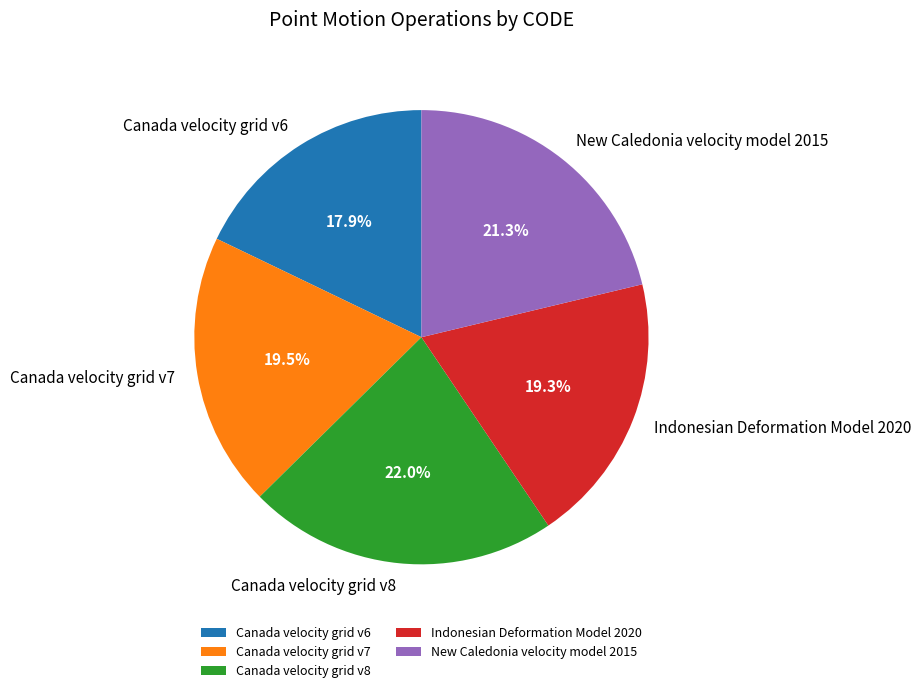

Does any single category account for the majority?

No